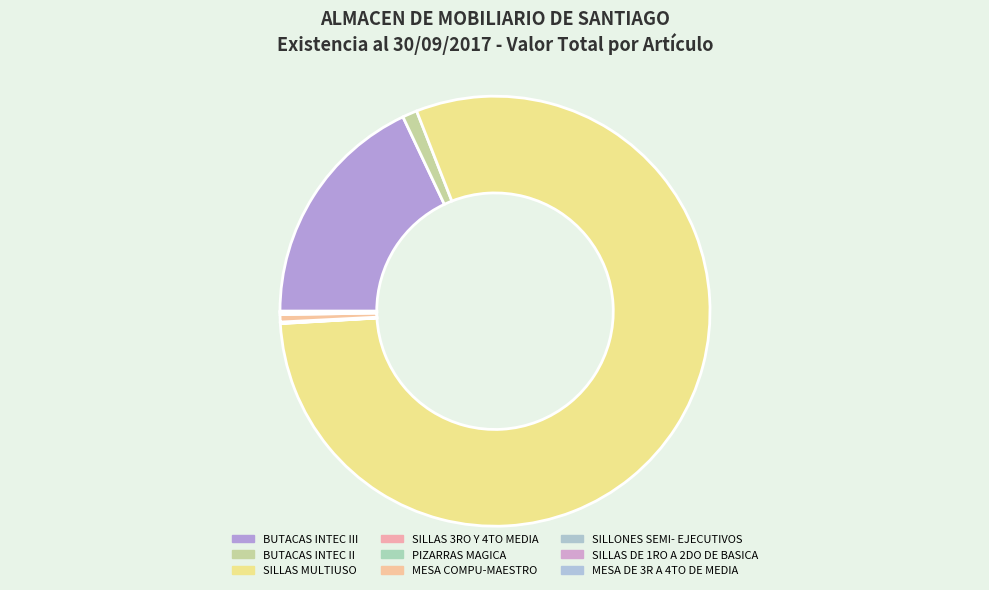

Count the number of slices in the pie.

9